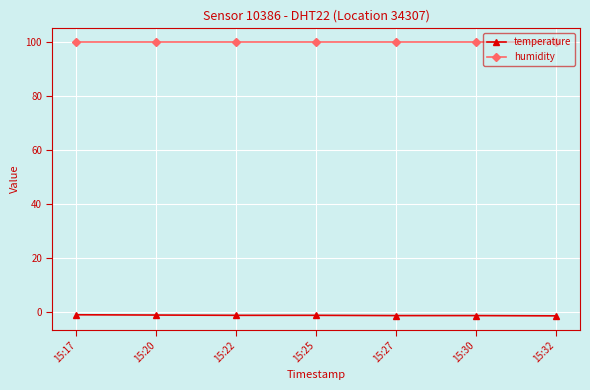

True or false: temperature has a value of -1.5 at 15:30.

True